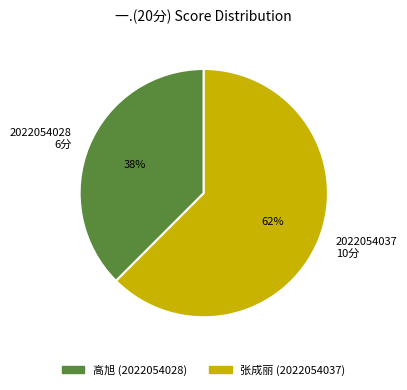

To the nearest percent, what is the average slice percentage?

50%